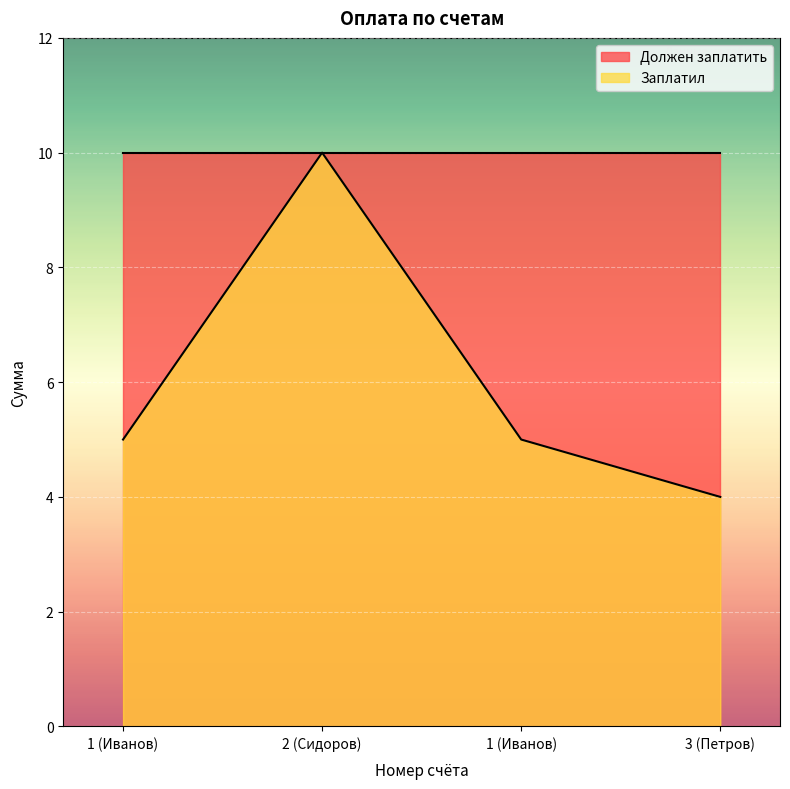

What is the label of the 3rd point from the left?

1 (Иванов)